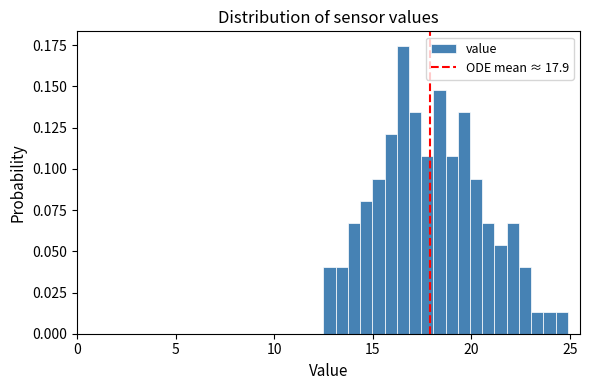

Read against the x-axis, roughly where is the centre of the tallest bar?

16.5